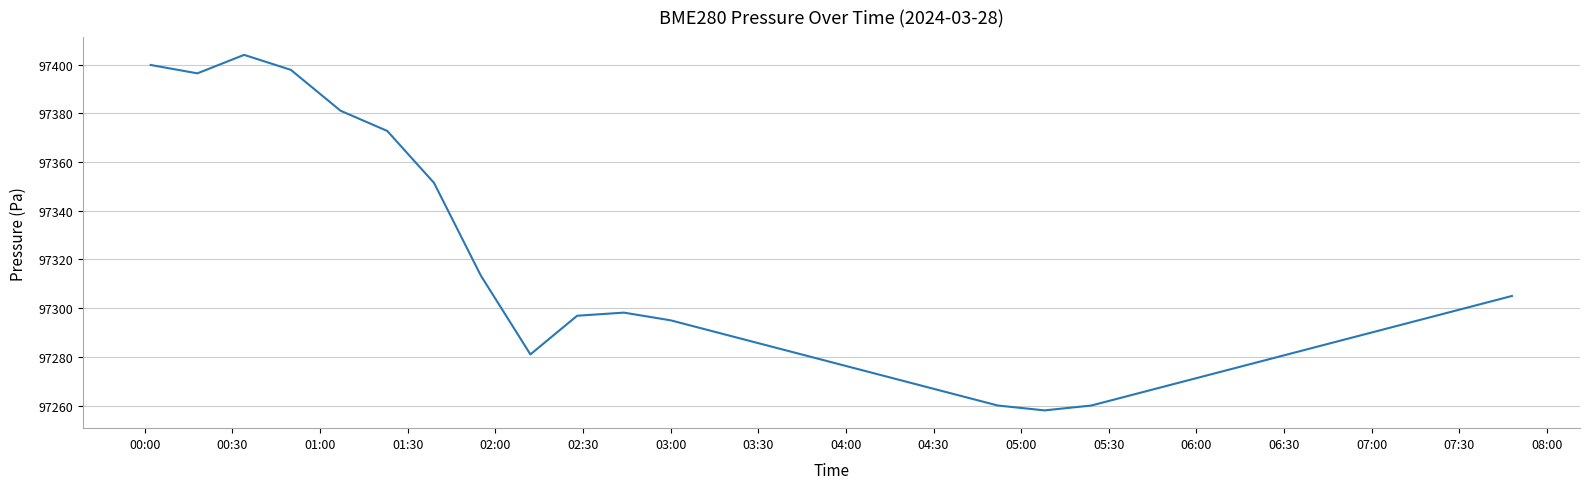

What is the smallest value displayed?

97258.0